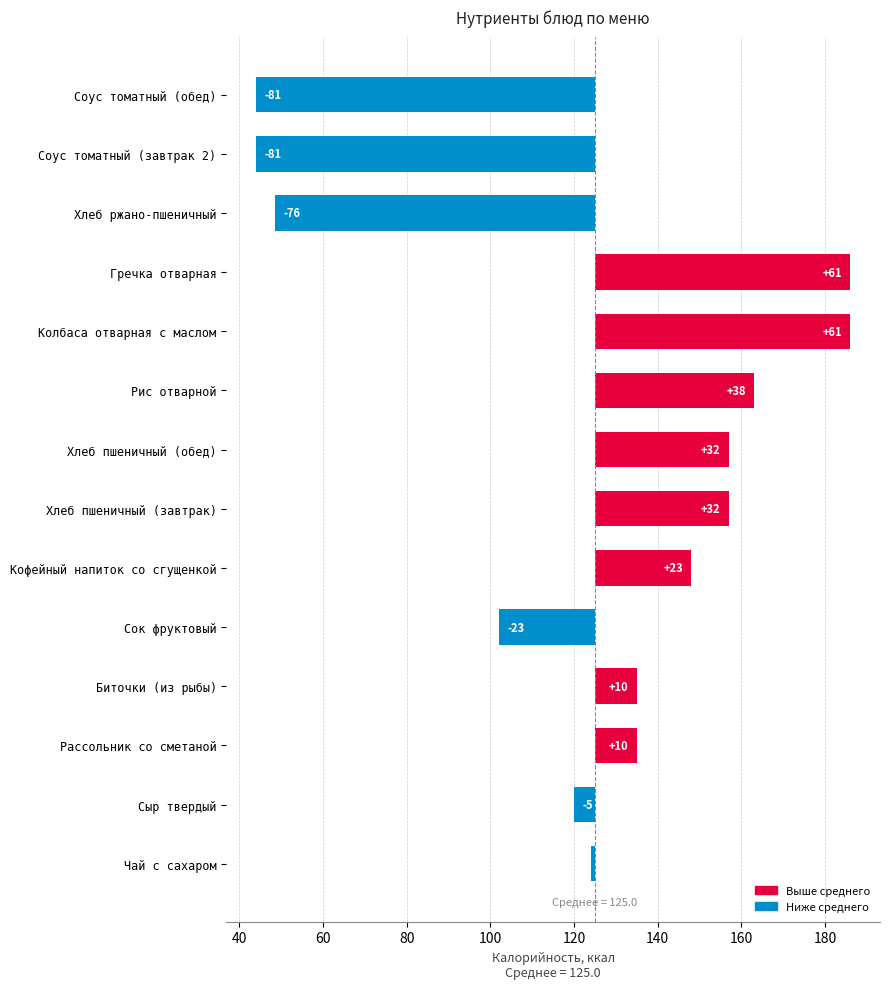

How many values are above zero?

8